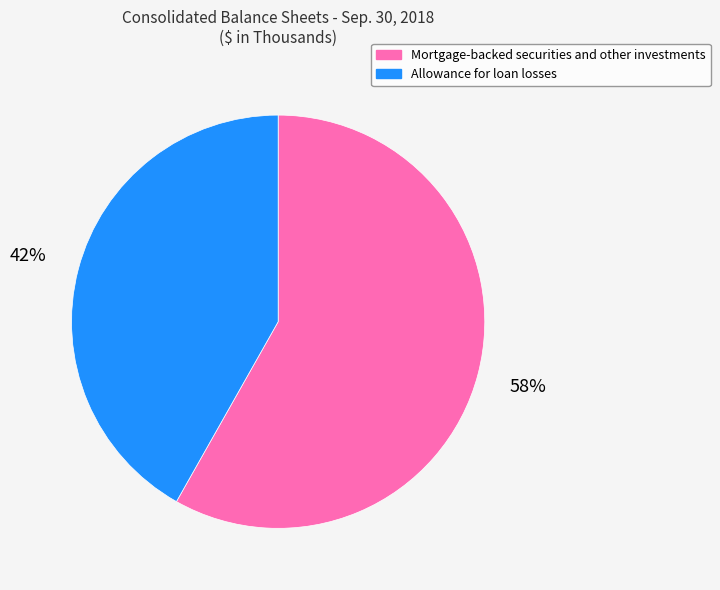

Which category has the biggest portion of the pie?

Mortgage-backed securities and other investments